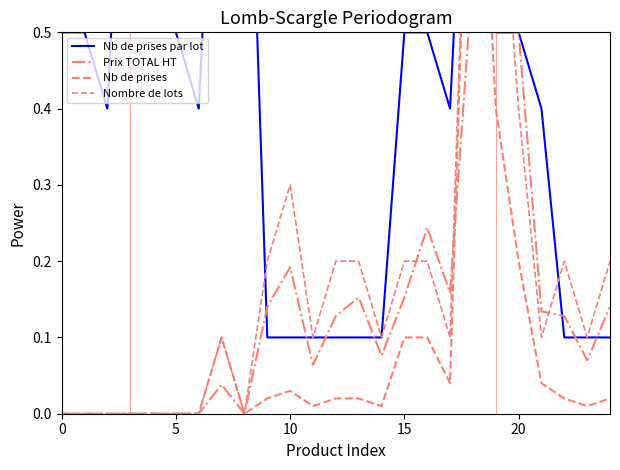

What is the difference between the highest and lowest values at 7?

1.0